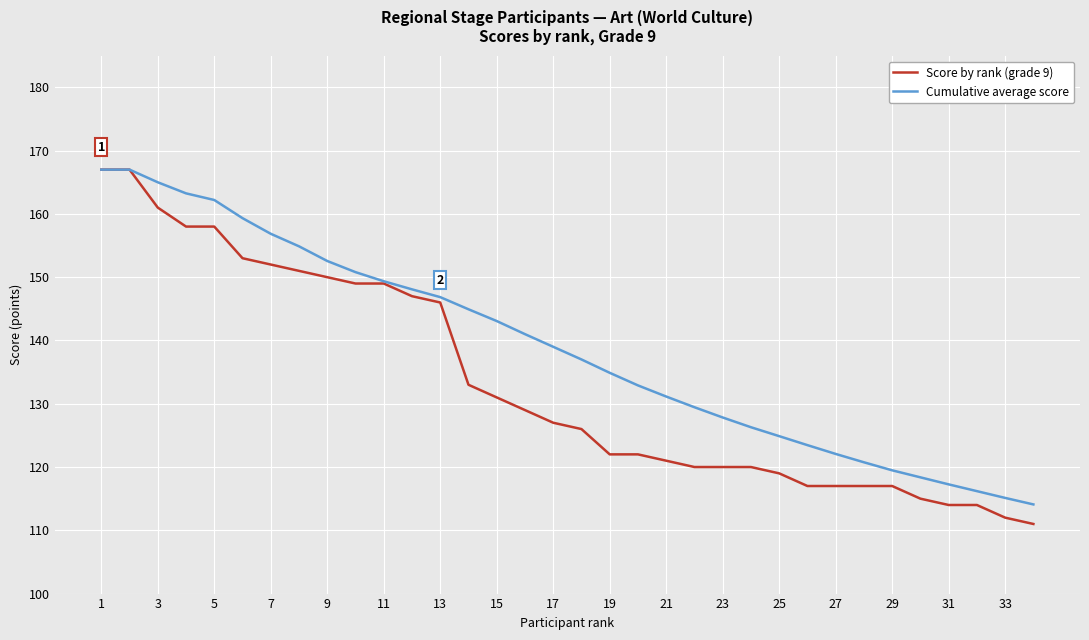

What is the difference between the maximum and minimum values in the Cumulative average score series?

52.9